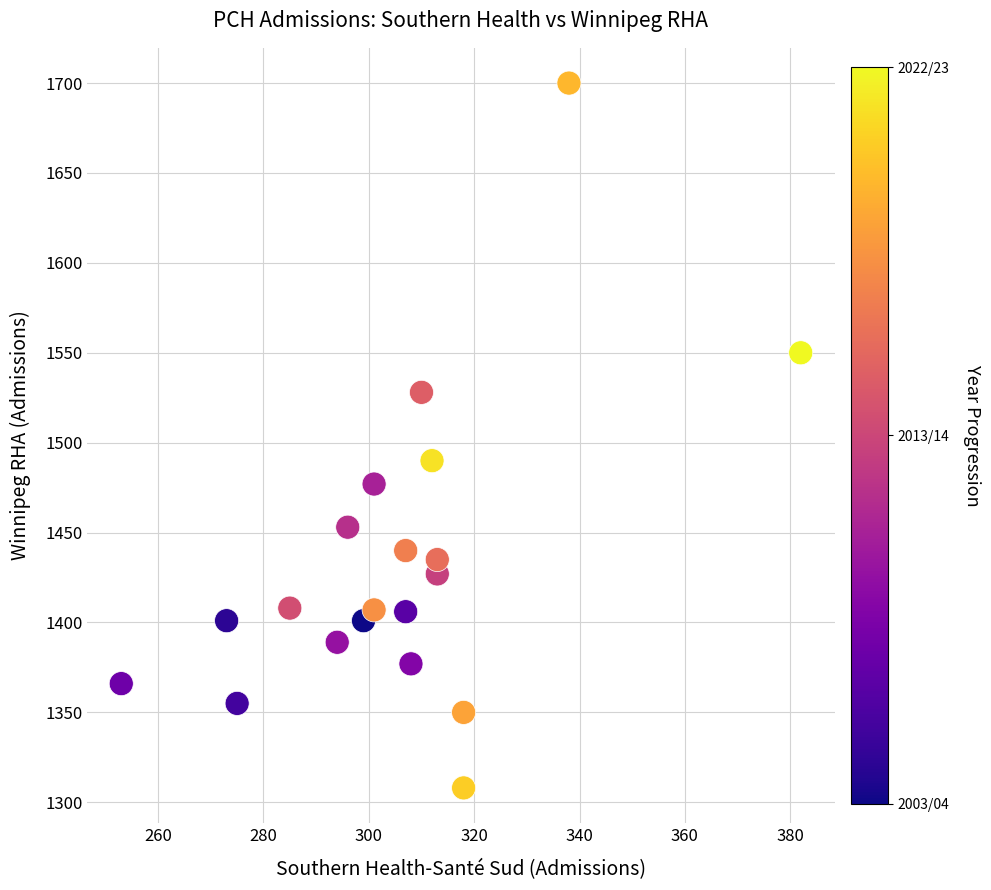

What Y value in the scatter plot is closest to 1504?

1490